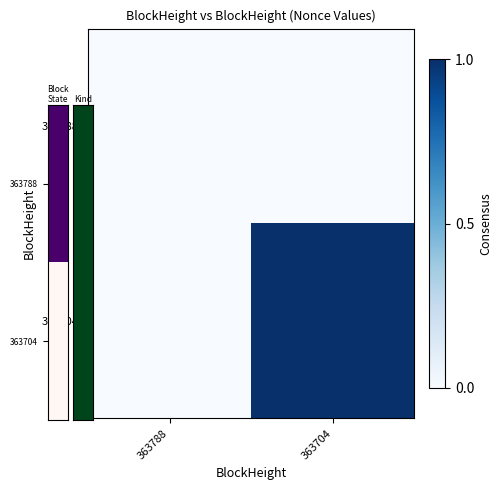

List the series in order of their overall mean, highest first.

363704, 363788